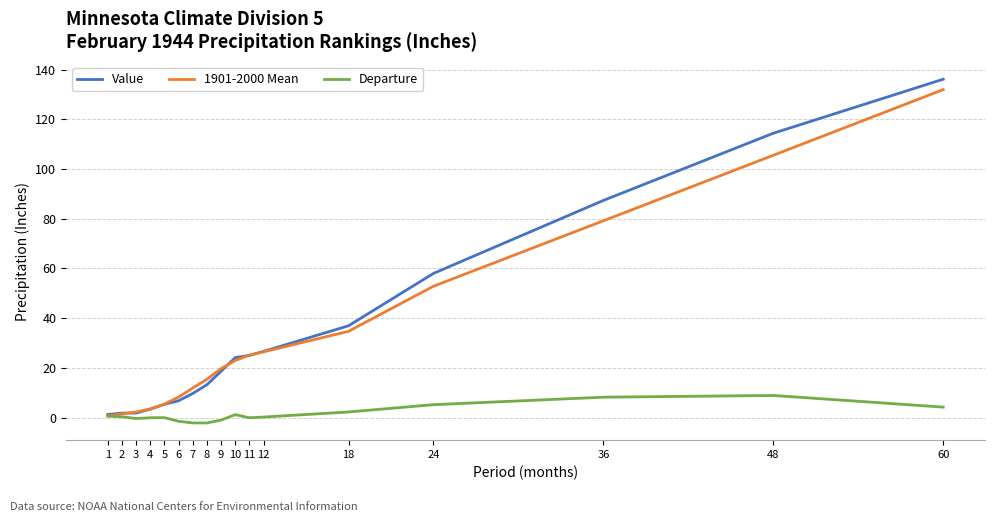

At which category is the sum across all series the highest?

60